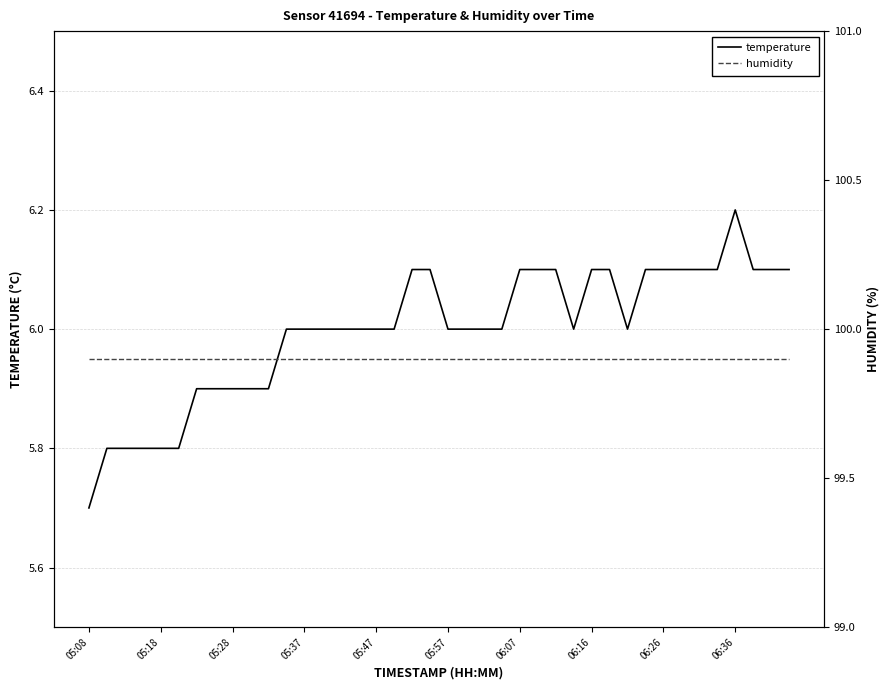

What is the sum of all humidity values?

3996.0